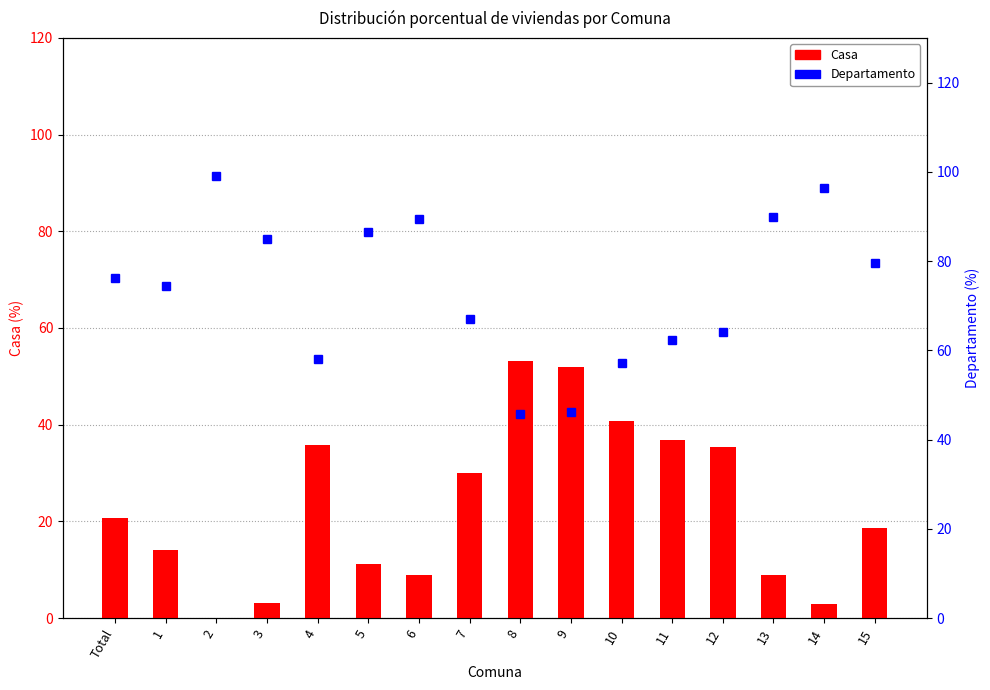

What is the sum of the Casa values at 10 and 14?

43.6